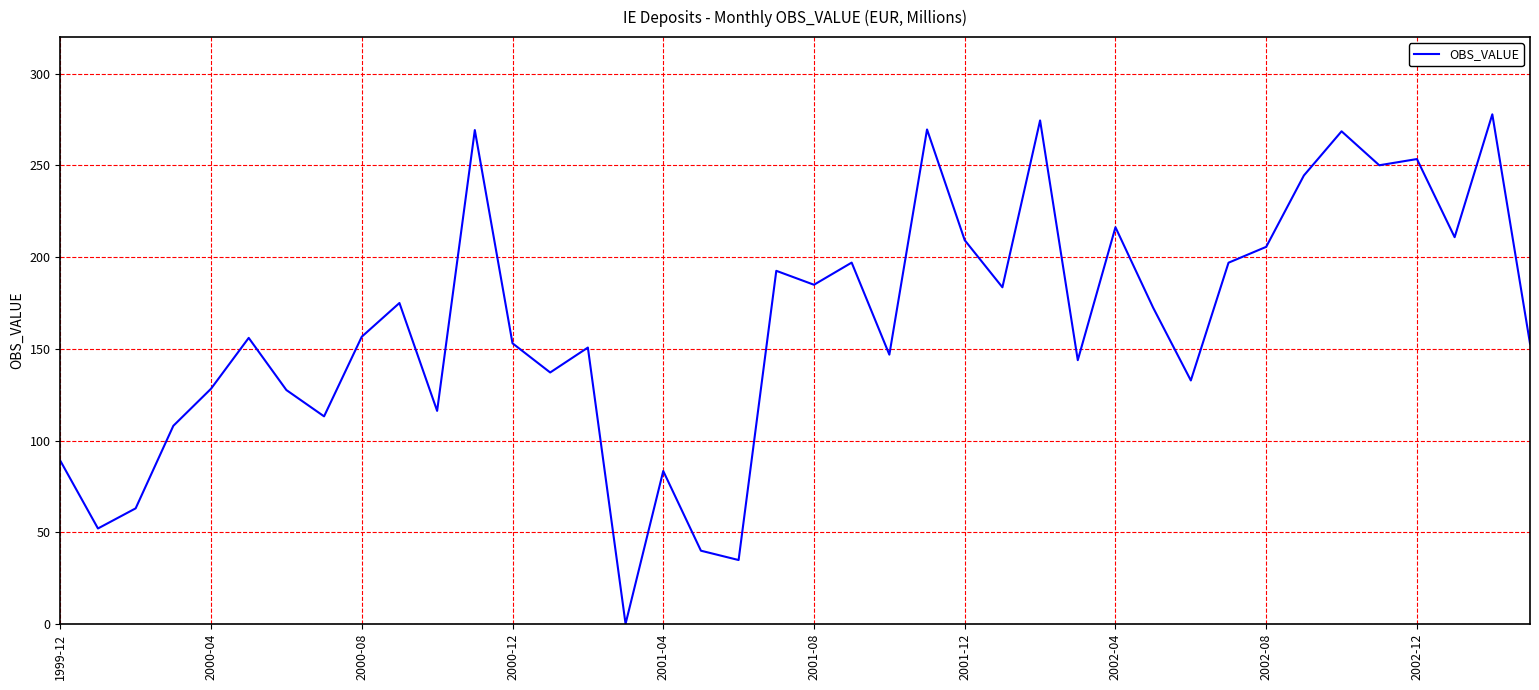

What is the difference between the maximum and minimum values?

277.9